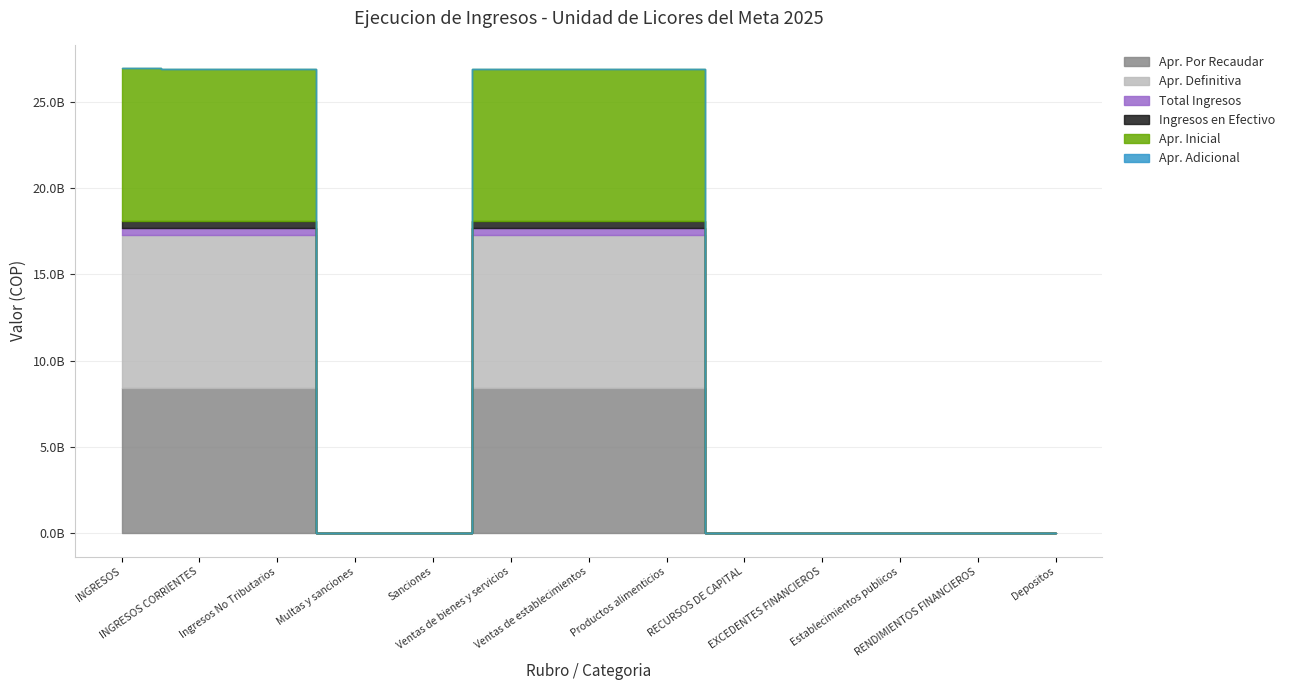

True or false: Apr. Inicial and Ingresos en Efectivo intersect in this chart.

False